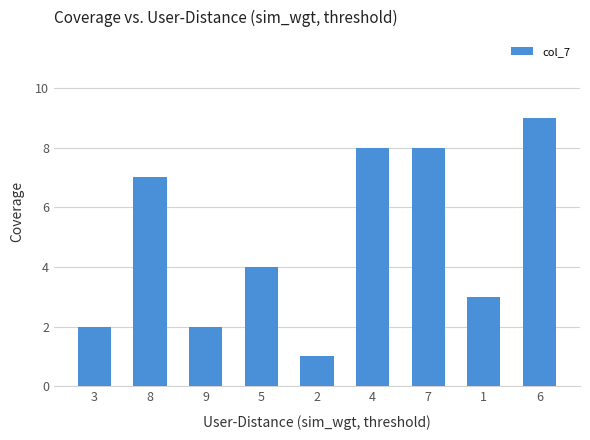

What is the minimum value shown in the chart?

1